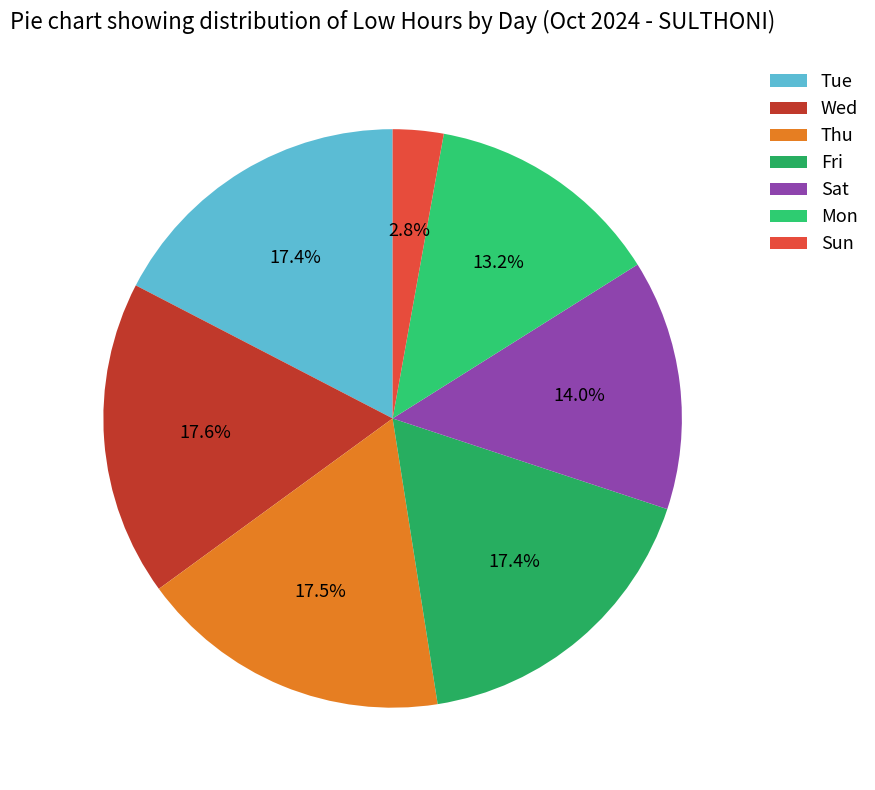

To the nearest percent, what is the average slice percentage?

14%